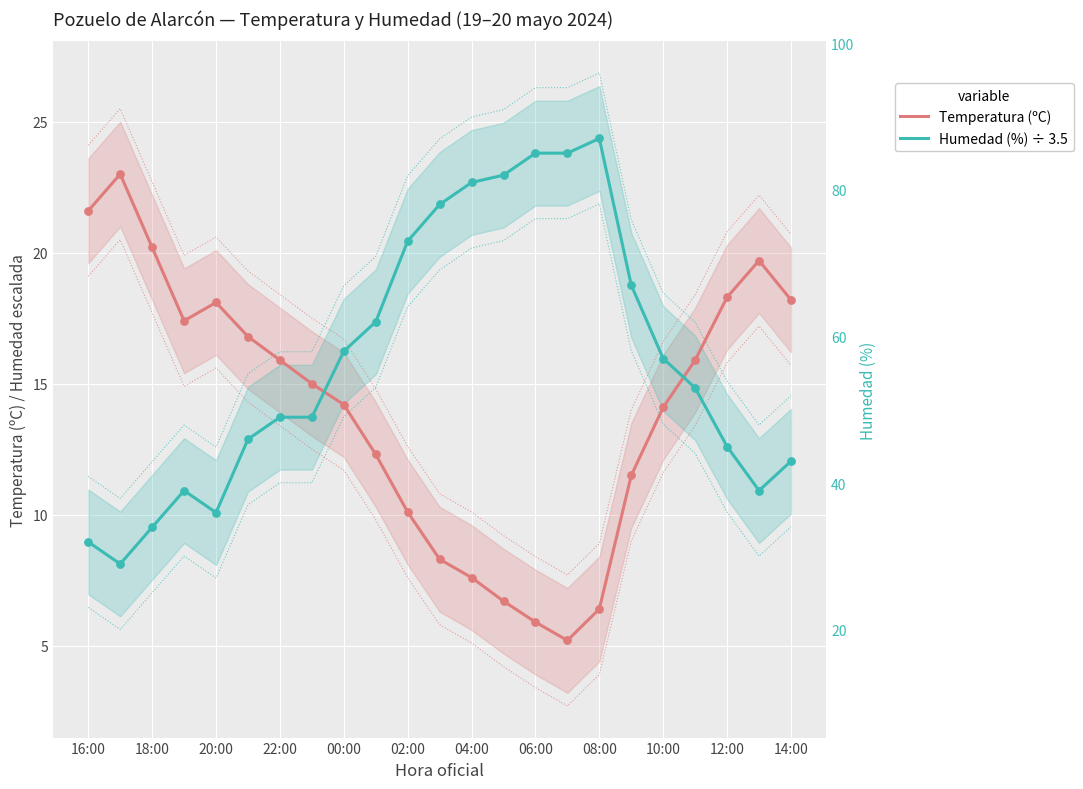

Is the value of Humedad (%) ÷ 3.5 at 12 greater than the value of Temperatura (ºC) at 15?

Yes